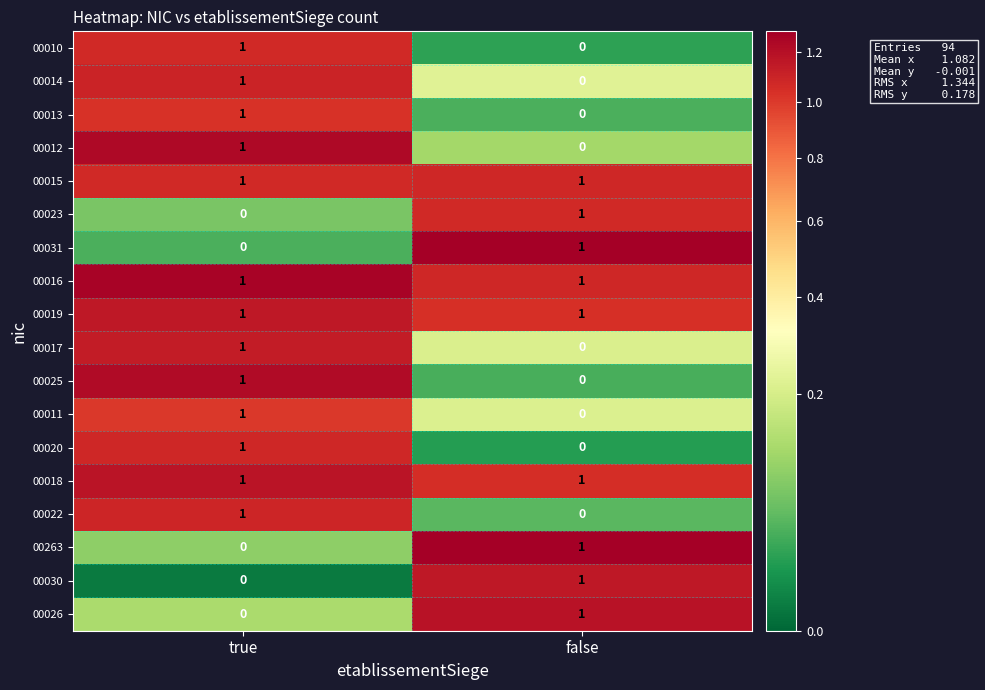

What is the total value across all series at false?

9